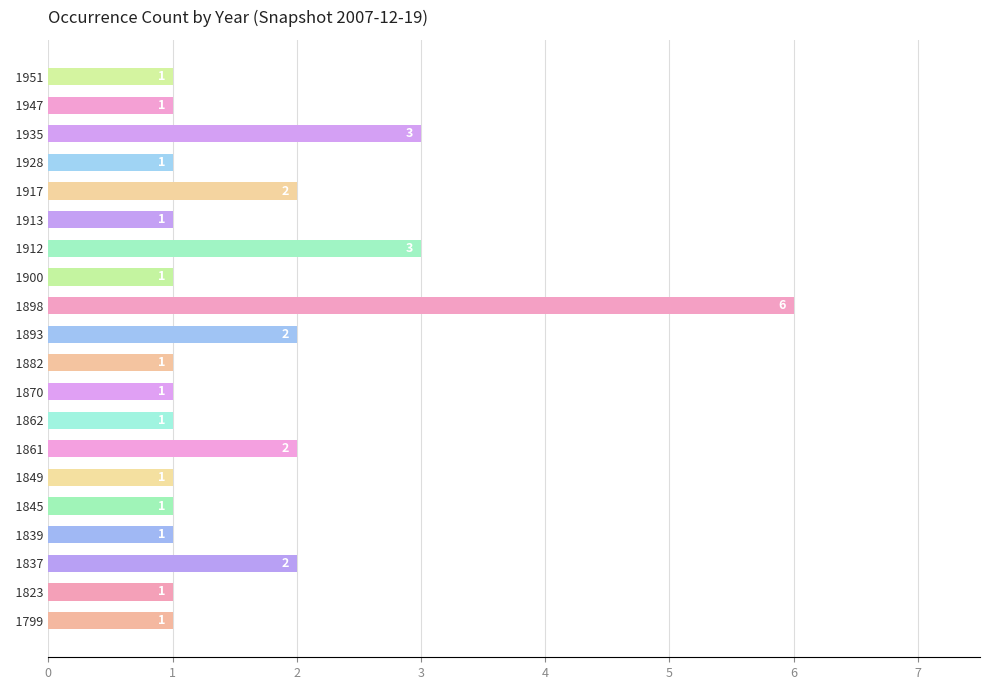

What is the difference between the maximum and minimum values?

5